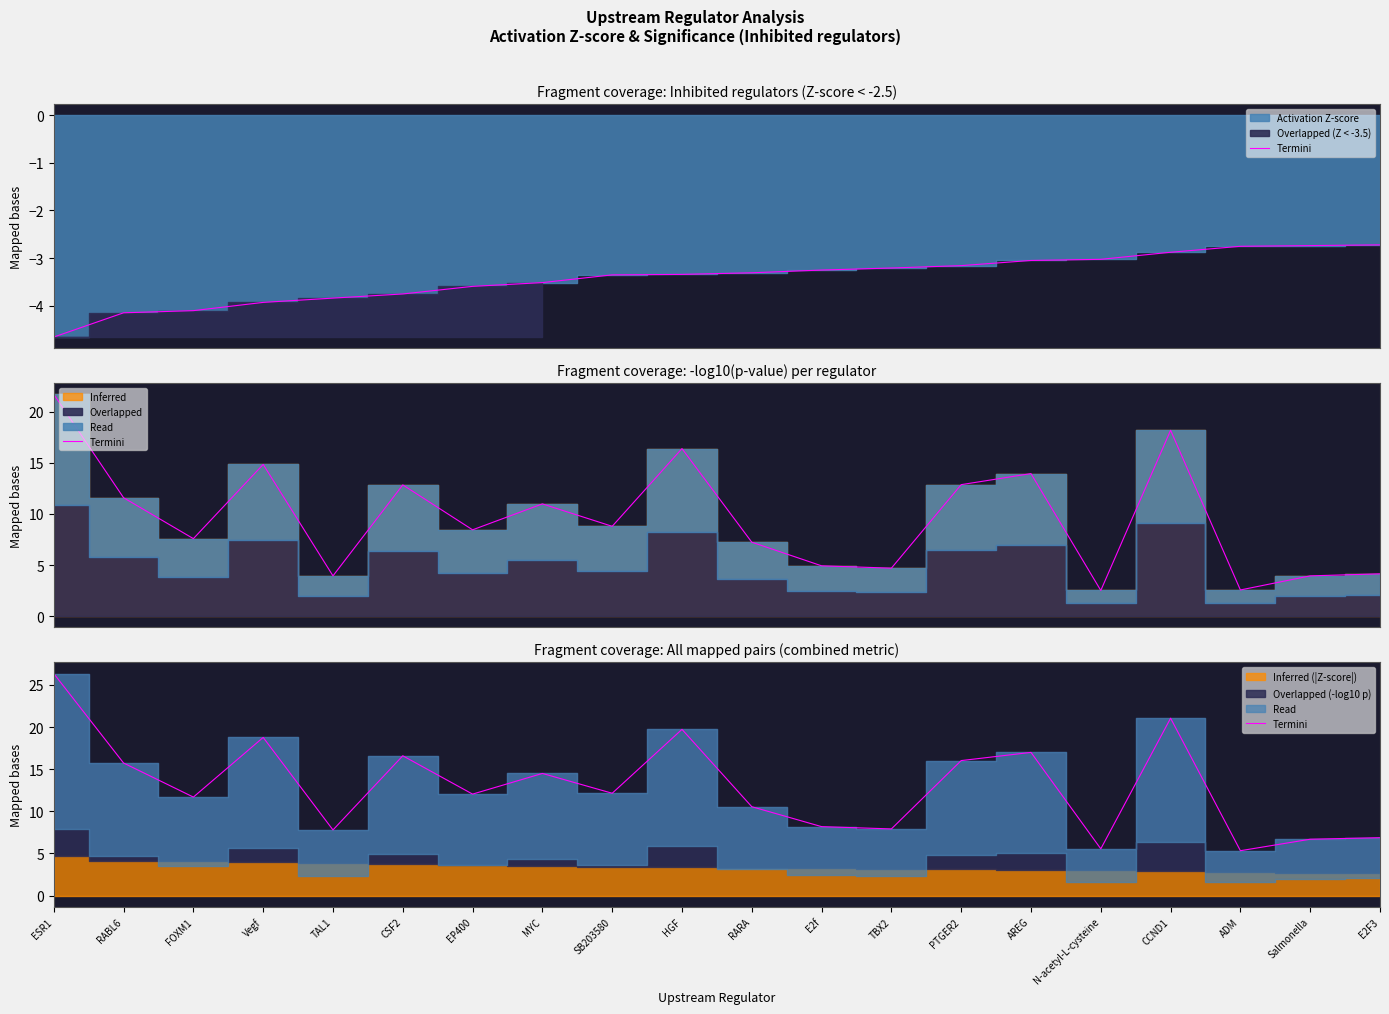

Between RABL6 and AREG, which is larger?

AREG